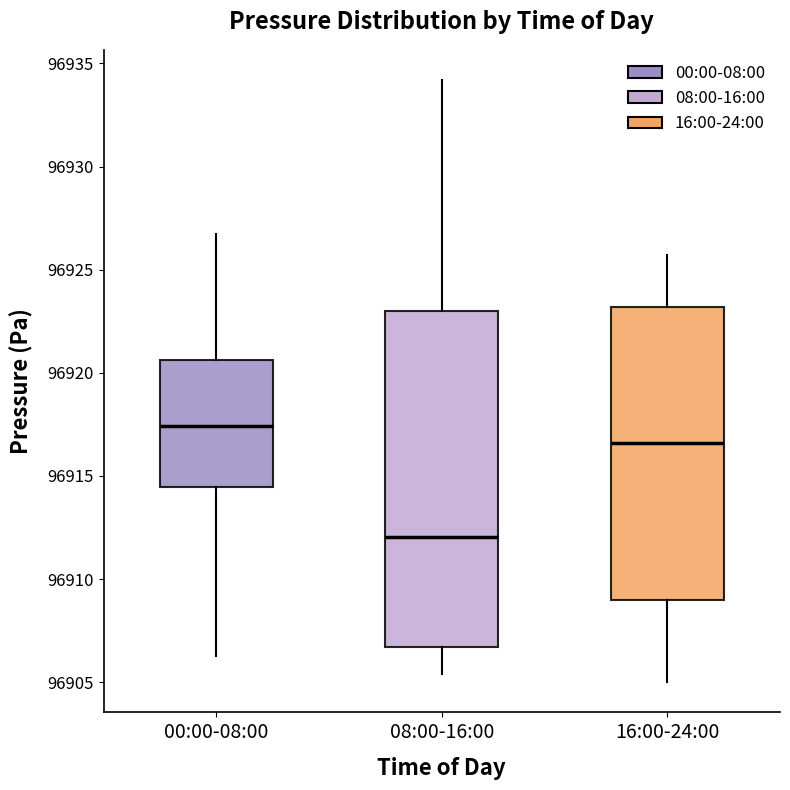

Reading left to right, transcribe this box plot: for each box, give where its median line is, the range the box spans, and where its two whiskers end, as read against the y-axis. The values are not printed on the chart, so give them approximately, as read against the axis.

00:00-08:00: median 96917.5, box 96914.5 to 96920.5, whiskers 96906.5 to 96926.5
08:00-16:00: median 96912.0, box 96906.5 to 96923.0, whiskers 96905.5 to 96934.0
16:00-24:00: median 96916.5, box 96909.0 to 96923.0, whiskers 96905.0 to 96925.5